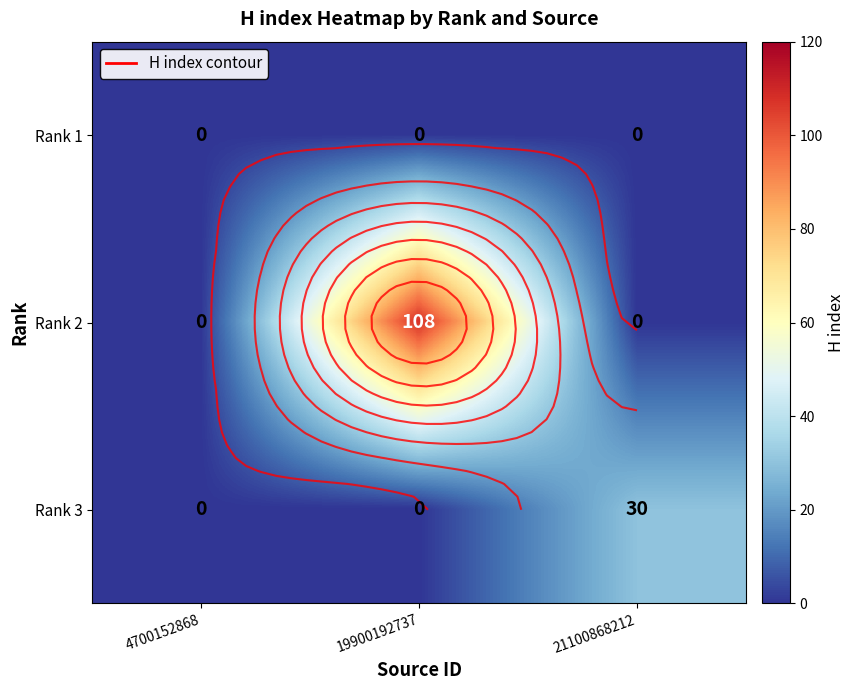

At 19900192737, list the series in order from smallest to largest.

Rank 1, Rank 3, Rank 2